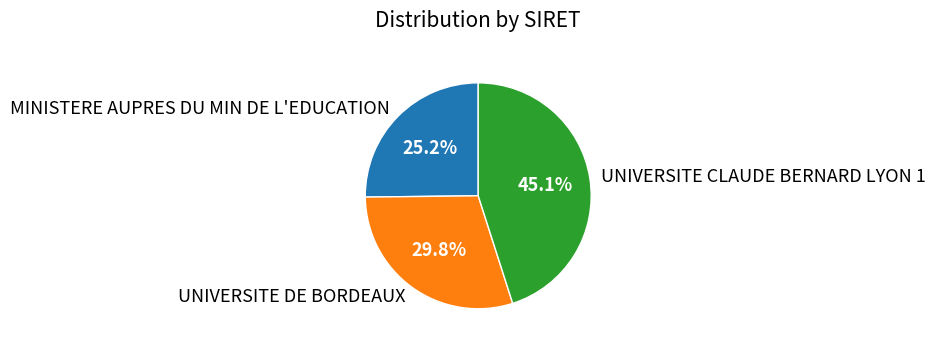

Is the sum of UNIVERSITE CLAUDE BERNARD LYON 1 and MINISTERE AUPRES DU MIN DE L'EDUCATION greater than half?

Yes